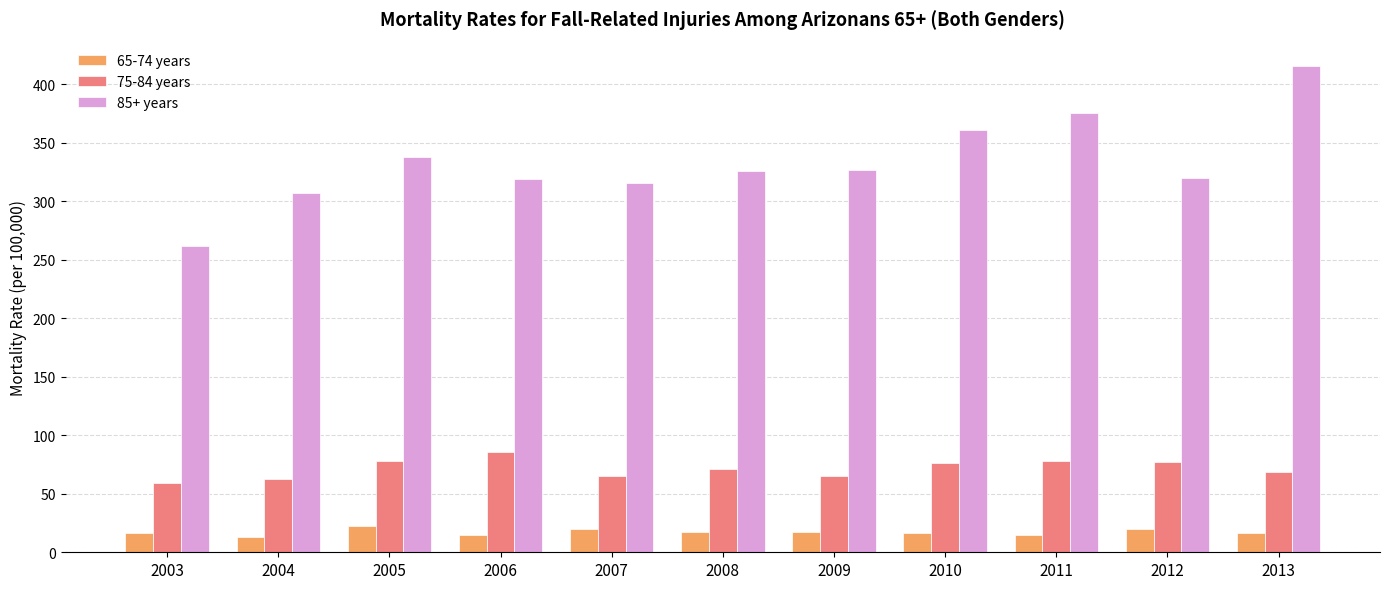

The value of 75-84 years at 2007 is 100.6. True or false?

False